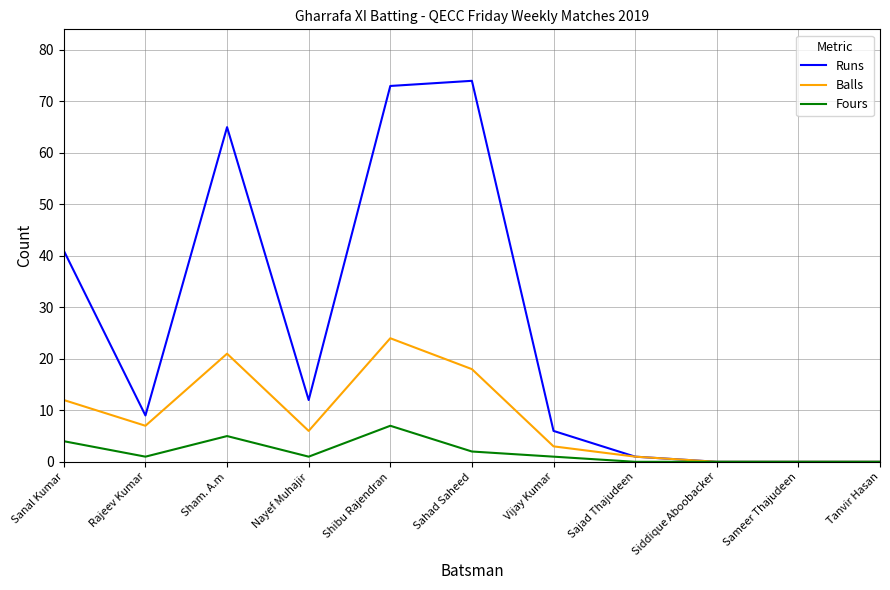

What is the maximum value for Runs?

74